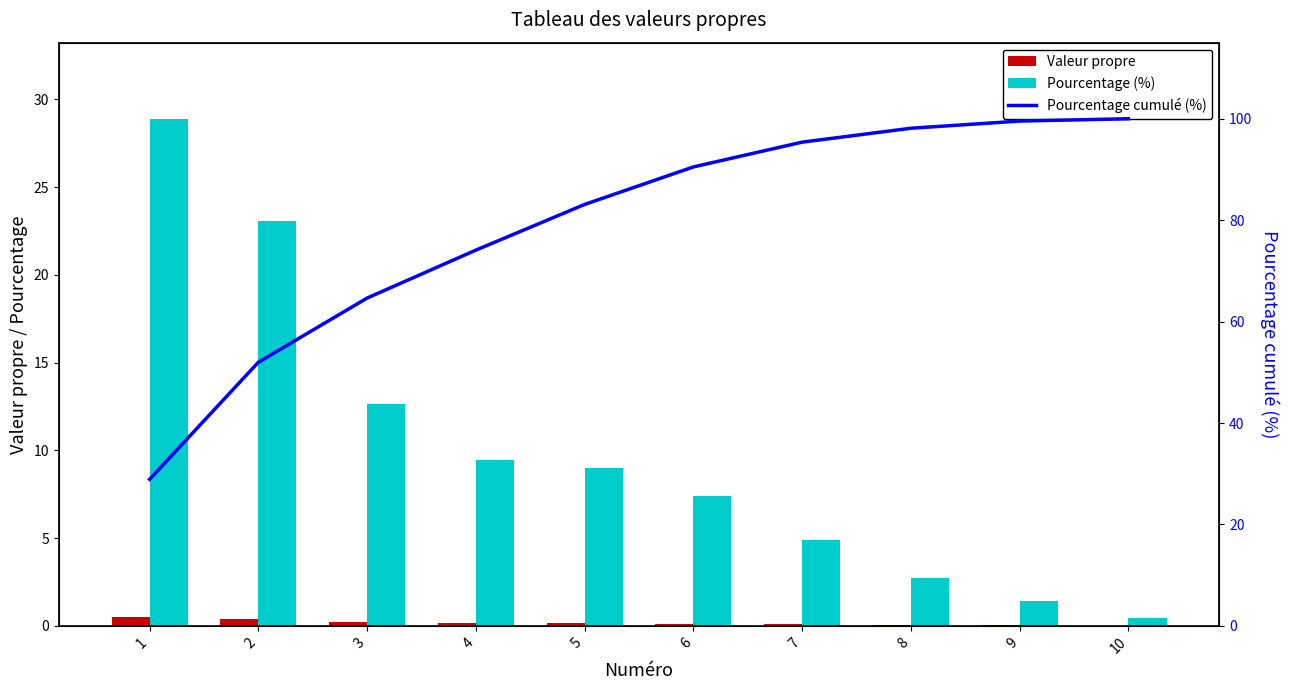

At which label is Valeur propre closest to 0?

10